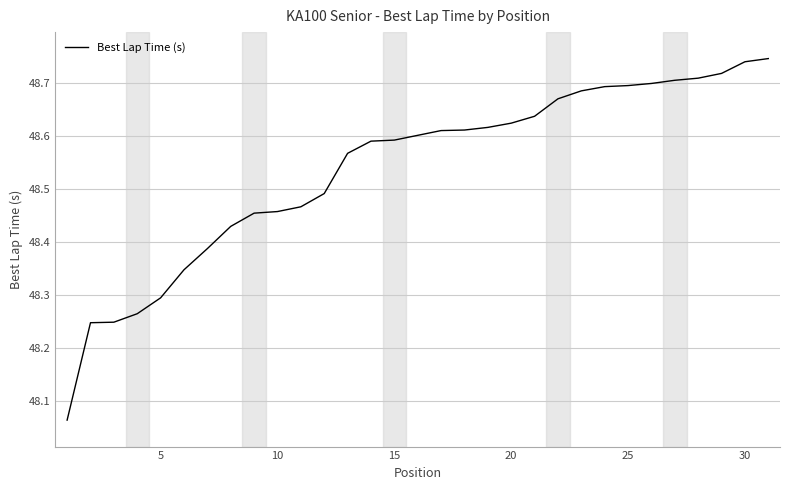

What is the difference between the maximum and minimum values?

0.7